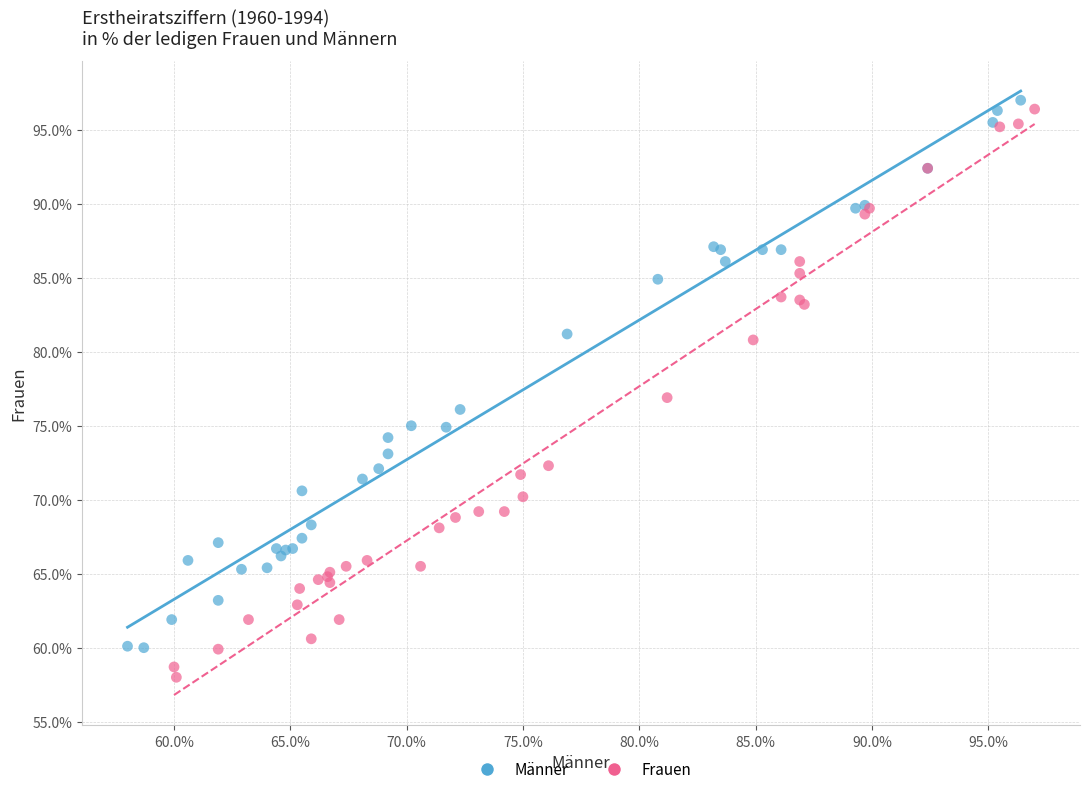

Which series has the largest Y range (max minus min)?

Frauen